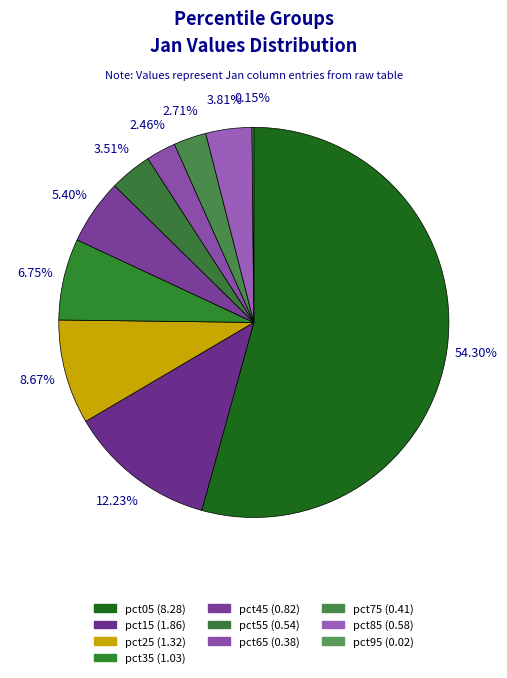

True or false: pct65 accounts for 2% of the total.

True